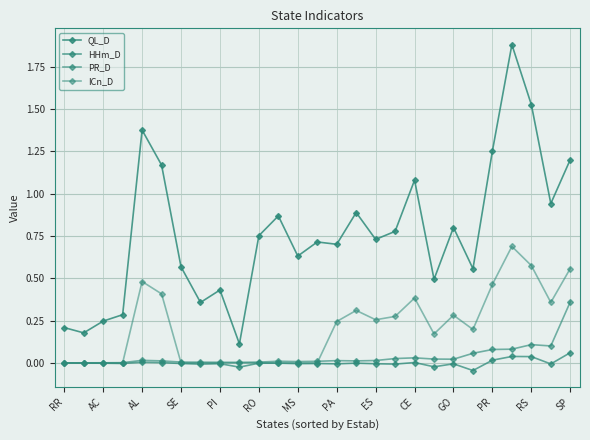

True or false: QL_D and ICn_D intersect in this chart.

False